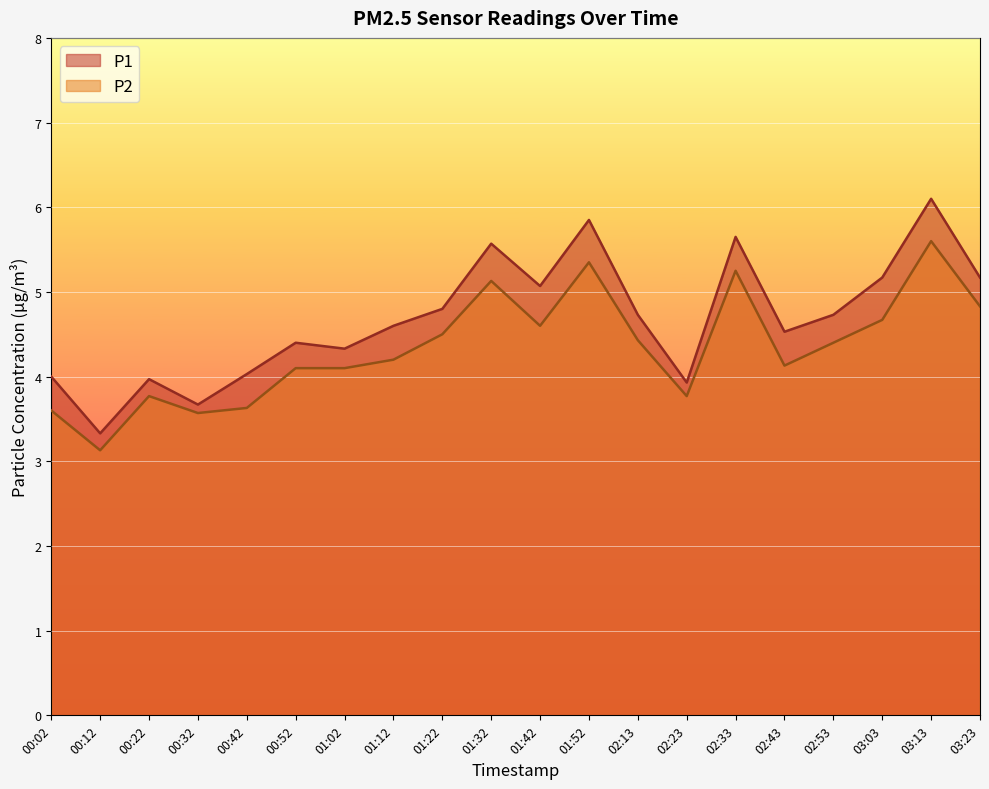

Between 03:23 and 00:42, which is larger?

03:23